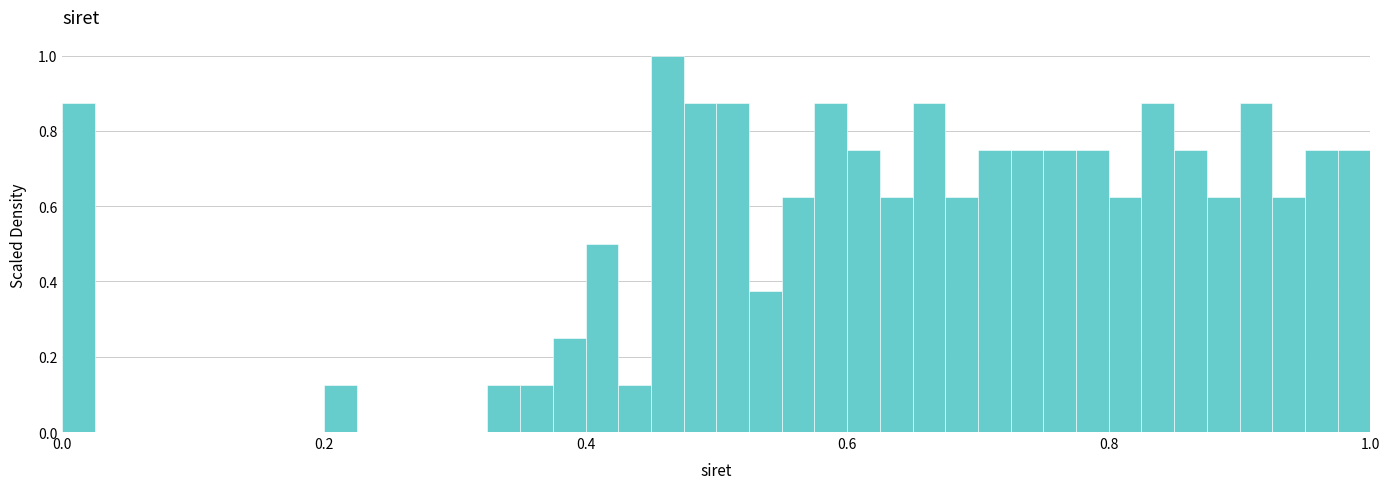

Around what value on the x-axis is the tallest bar? Give the approximate position of its centre, as read against the axis.

0.46